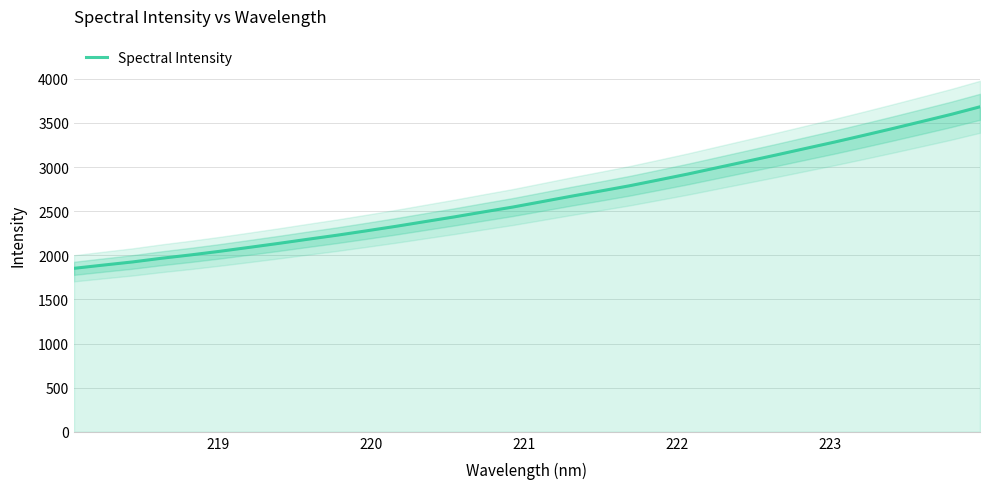

Reading right to left, list all the values displayed in this chart.

3683.1	3596.3	3515.8	3436.0	3358.3	3282.2	3209.3	3135.8	3064.4	2993.2	2921.6	2854.6	2788.2	2728.2	2669.4	2607.9	2546.8	2491.6	2435.3	2381.9	2328.3	2277.6	2228.3	2182.3	2135.4	2090.4	2046.2	2005.0	1967.0	1924.9	1889.2	1852.6